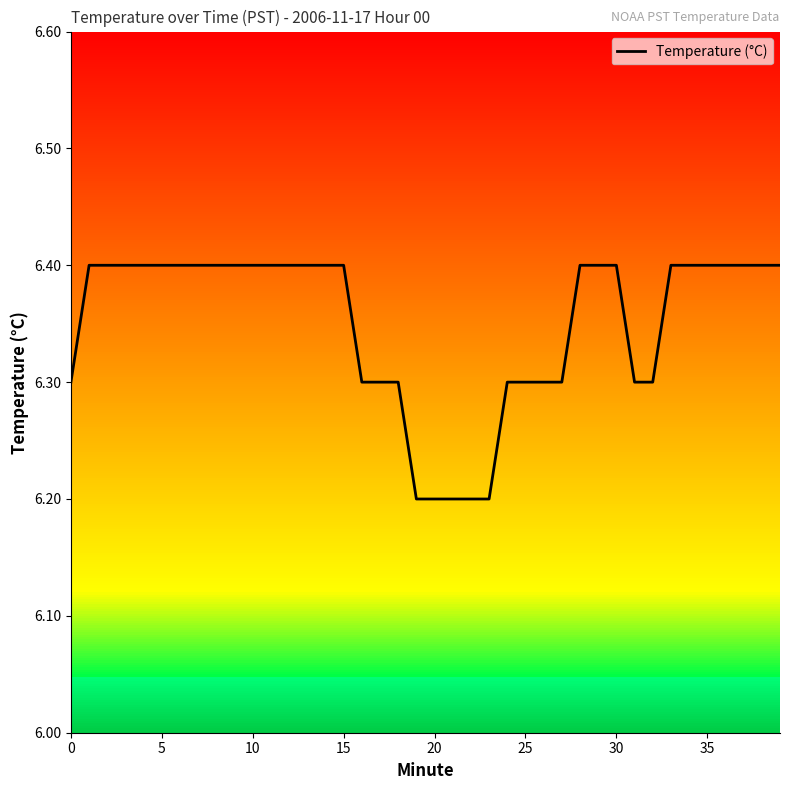

What is the greatest value displayed?

6.4